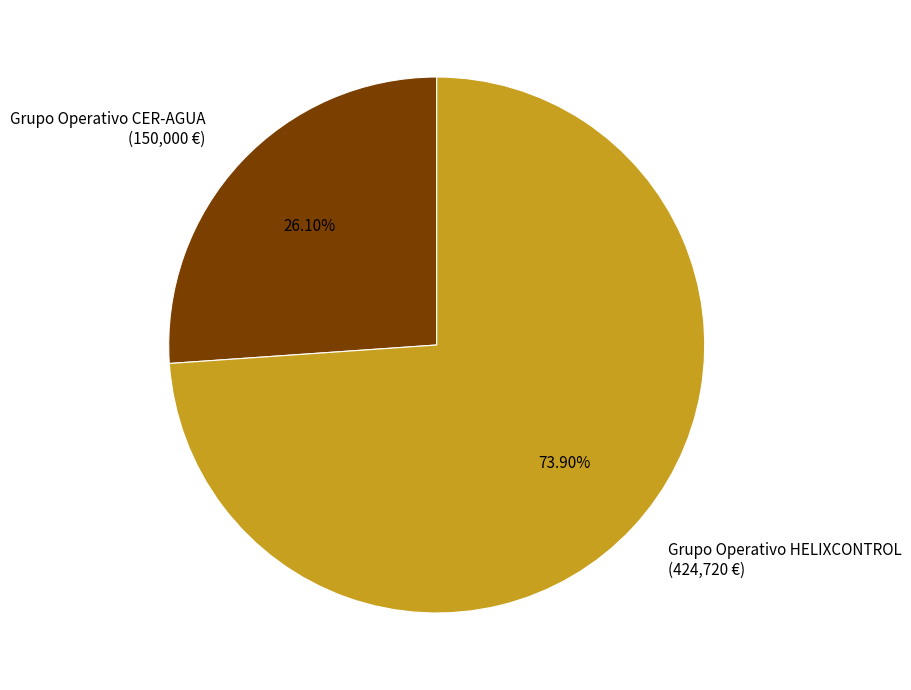

How many segments does this pie chart have?

2